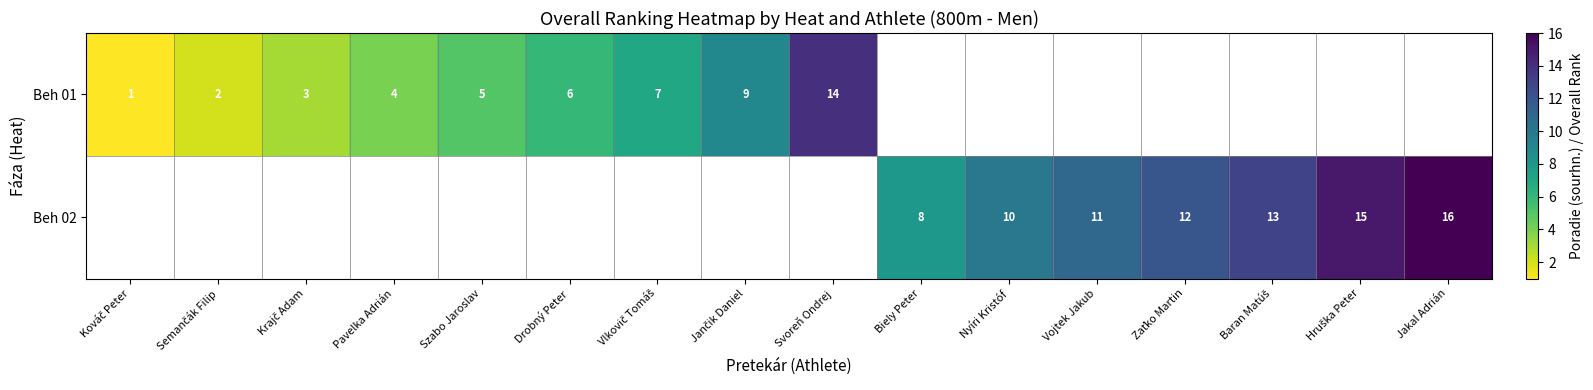

The value of Beh 02 at Biely Peter is 5. True or false?

False